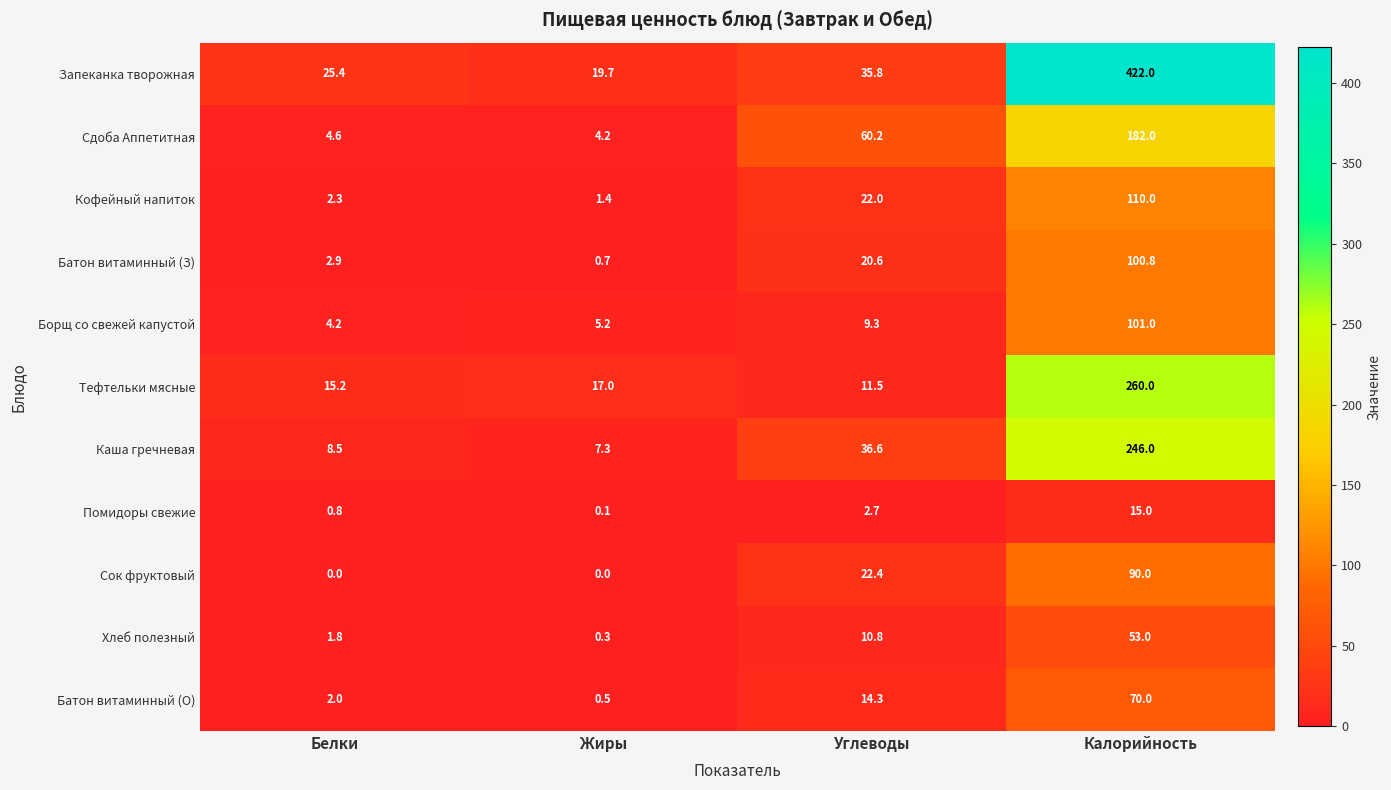

What is the difference between the highest and lowest values at Калорийность?

407.0